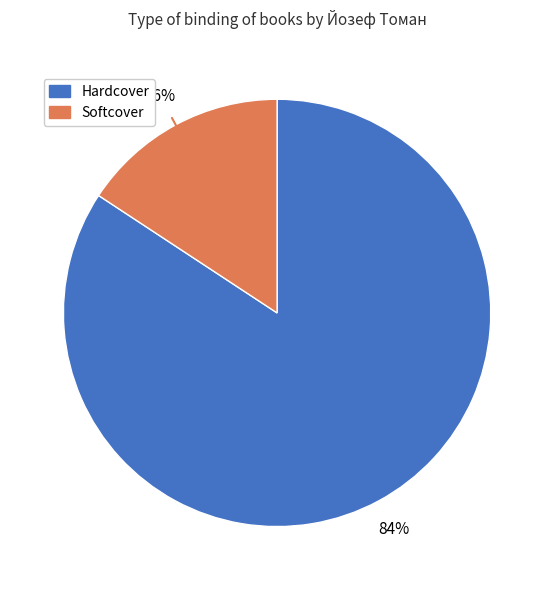

To the nearest percent, what is the average slice percentage?

50%